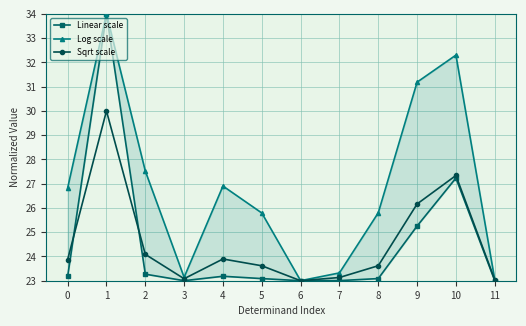

How many interior local peaks does the Sqrt scale series have?

3